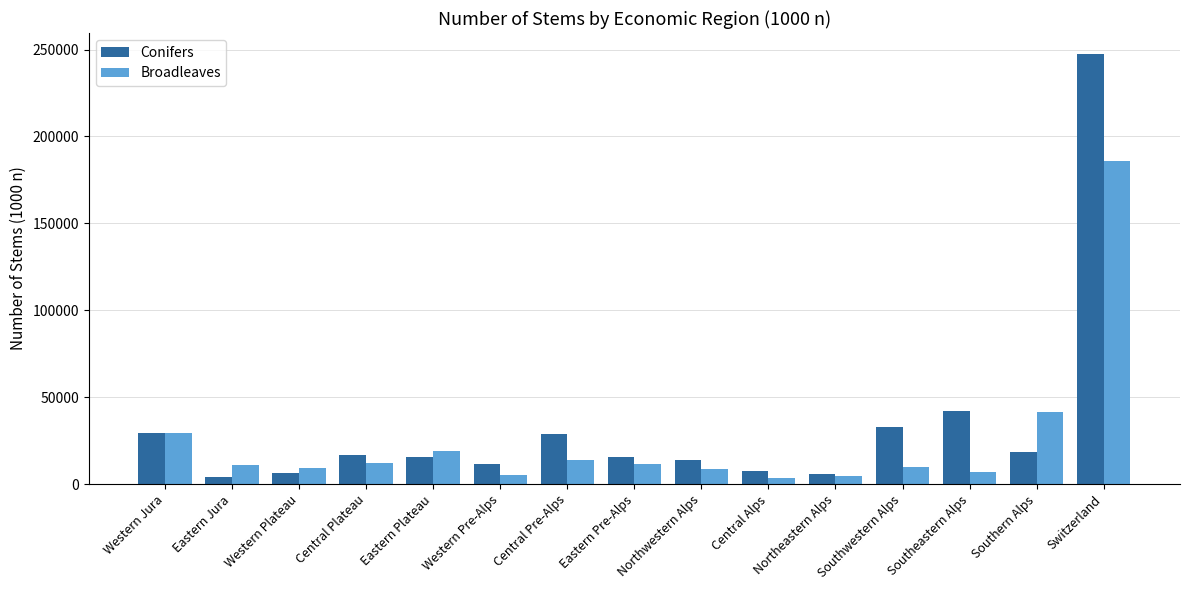

Does the chart contain any negative values?

No